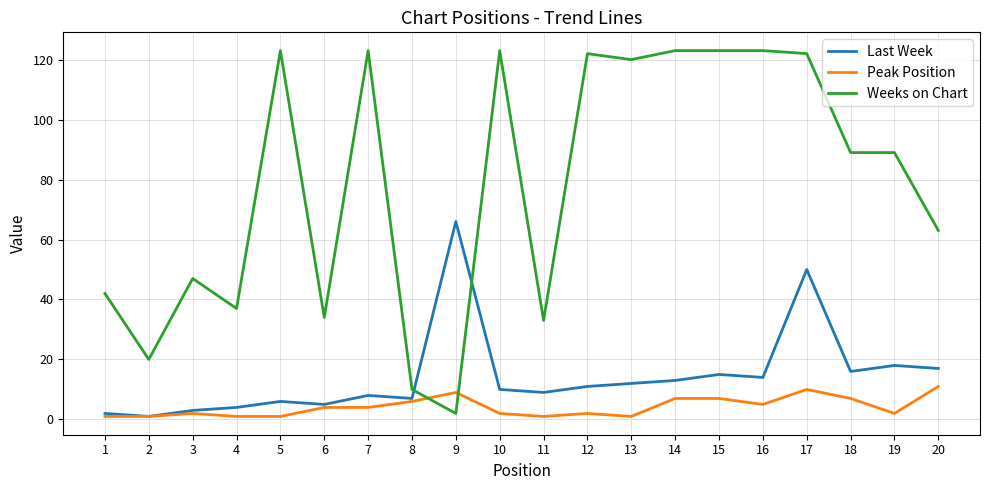

At 9, list the series in order from largest to smallest.

Last Week, Peak Position, Weeks on Chart